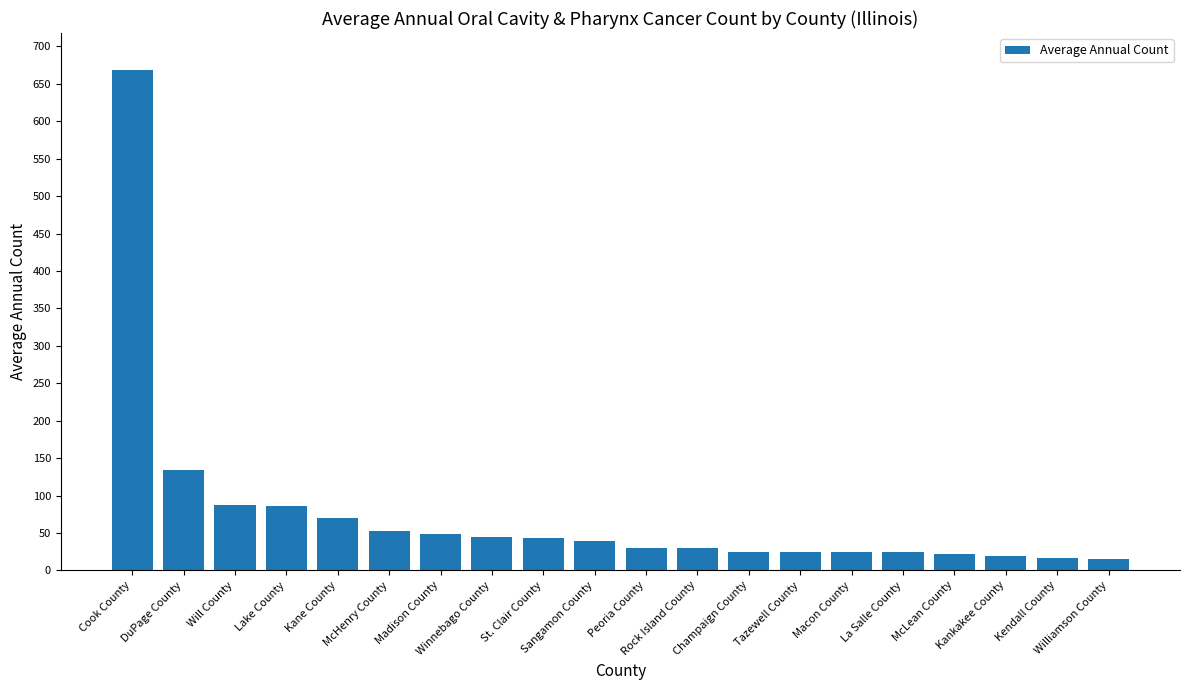

What is the difference between the maximum and second lowest values?

651